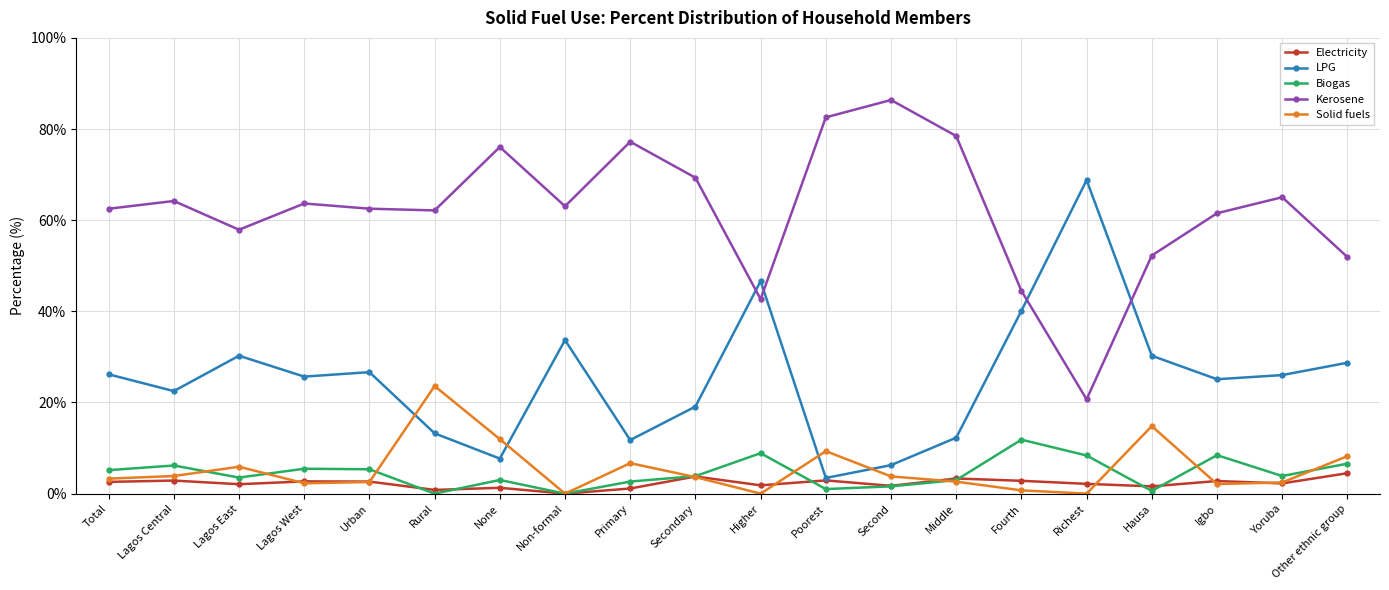

What are all the series names shown in the legend?

Electricity, LPG, Biogas, Kerosene, Solid fuels